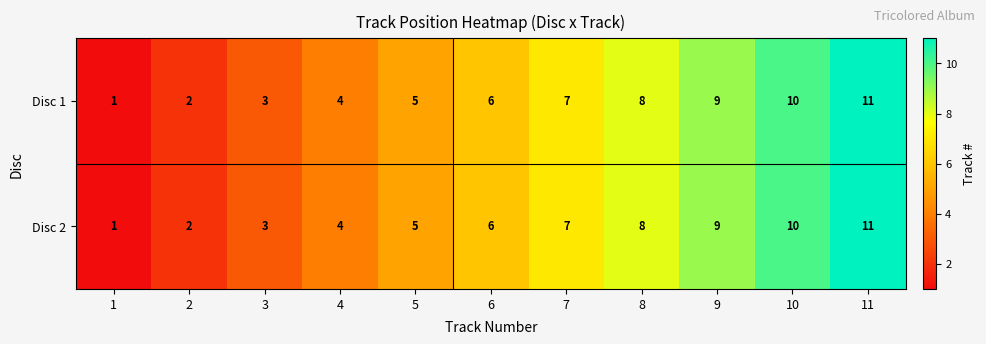

How many series are shown in this chart?

2